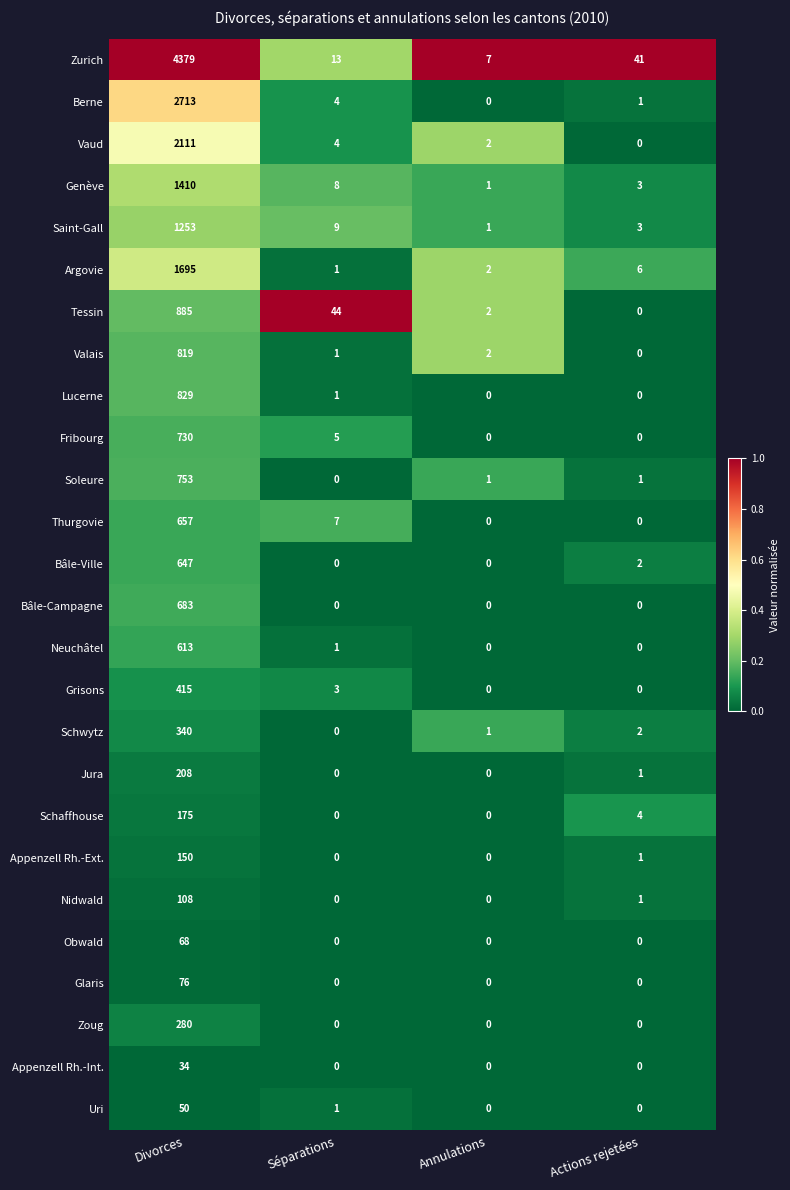

The Soleure series shows 1259 at Divorces. True or false?

False